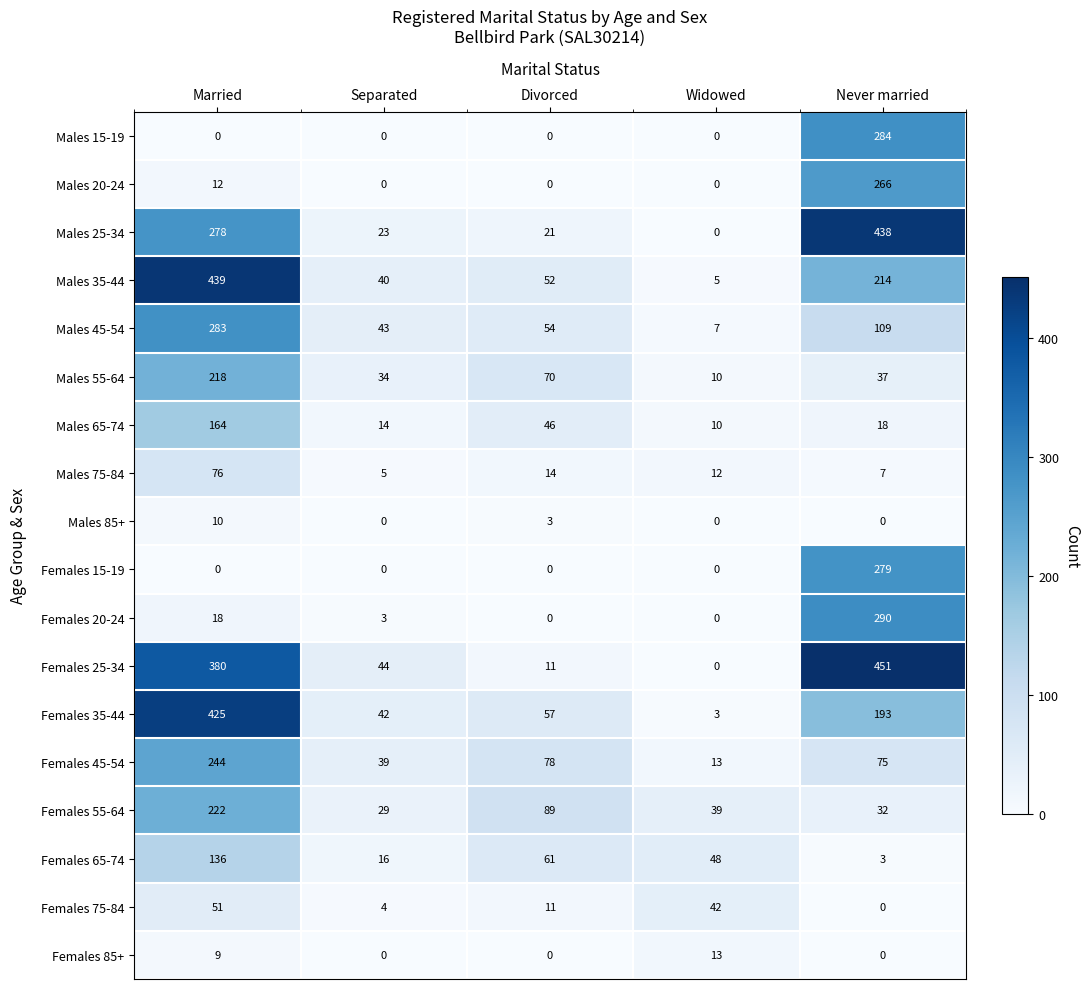

Between Separated and Divorced, which series saw the biggest shift?

Females 55-64